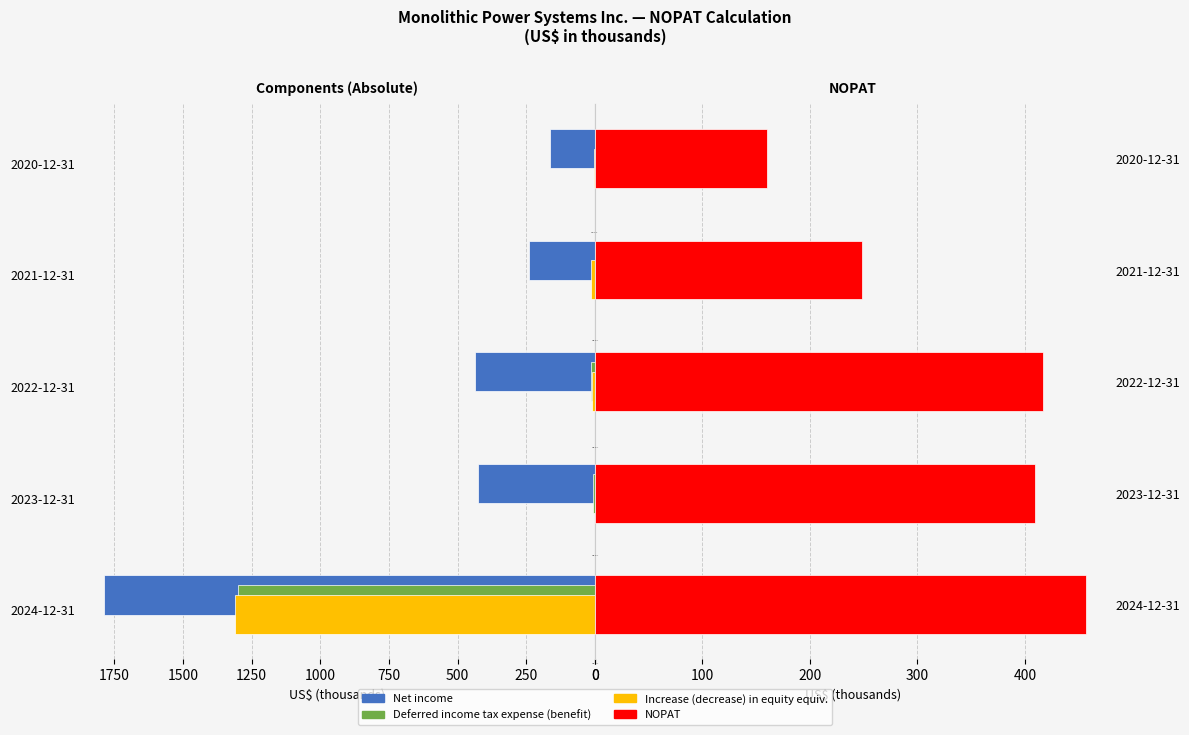

What is the difference between the maximum and minimum values in the Net income series?

1622.3